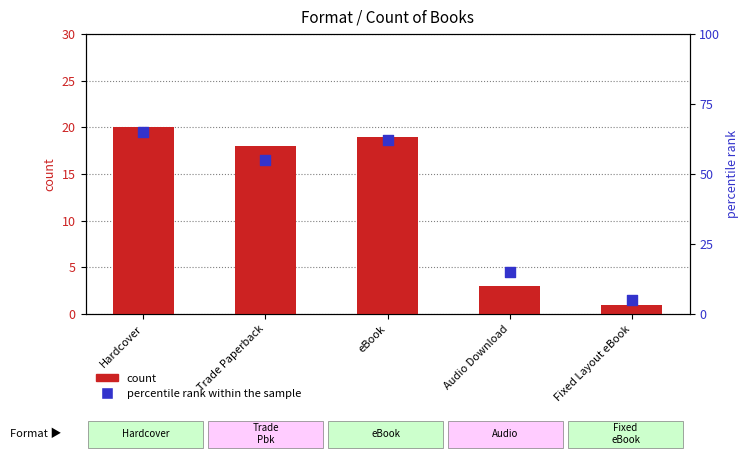

Which series has the largest total across all categories?

percentile rank within the sample